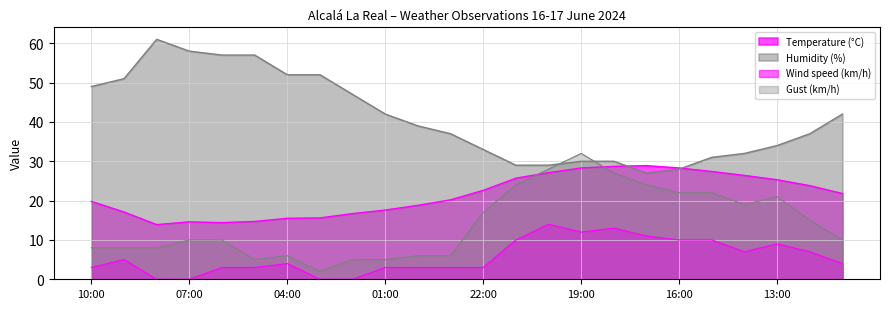

Reading right to left, list all the values displayed in this chart.

Temperature (°C): 11:00=21.8	12:00=23.8	13:00=25.3	14:00=26.4	15:00=27.4	16:00=28.3	17:00=28.9	18:00=28.7	19:00=28.3	20:00=27.1	21:00=25.7	22:00=22.6	23:00=20.2	00:00=18.8	01:00=17.6	02:00=16.7	03:00=15.6	04:00=15.5	05:00=14.7	06:00=14.4	07:00=14.6	08:00=13.9	09:00=17.1	10:00=19.8
Humidity (%): 11:00=42.0	12:00=37.0	13:00=34.0	14:00=32.0	15:00=31.0	16:00=28.0	17:00=27.0	18:00=30.0	19:00=30.0	20:00=29.0	21:00=29.0	22:00=33.0	23:00=37.0	00:00=39.0	01:00=42.0	02:00=47.0	03:00=52.0	04:00=52.0	05:00=57.0	06:00=57.0	07:00=58.0	08:00=61.0	09:00=51.0	10:00=49.0
Wind speed (km/h): 11:00=4.0	12:00=7.0	13:00=9.0	14:00=7.0	15:00=10.0	16:00=10.0	17:00=11.0	18:00=13.0	19:00=12.0	20:00=14.0	21:00=10.0	22:00=3.0	23:00=3.0	00:00=3.0	01:00=3.0	02:00=0.0	03:00=0.0	04:00=4.0	05:00=3.0	06:00=3.0	07:00=0.0	08:00=0.0	09:00=5.0	10:00=3.0
Gust (km/h): 11:00=10.0	12:00=15.0	13:00=21.0	14:00=19.0	15:00=22.0	16:00=22.0	17:00=24.0	18:00=27.0	19:00=32.0	20:00=28.0	21:00=24.0	22:00=17.0	23:00=6.0	00:00=6.0	01:00=5.0	02:00=5.0	03:00=2.0	04:00=6.0	05:00=5.0	06:00=10.0	07:00=10.0	08:00=8.0	09:00=8.0	10:00=8.0